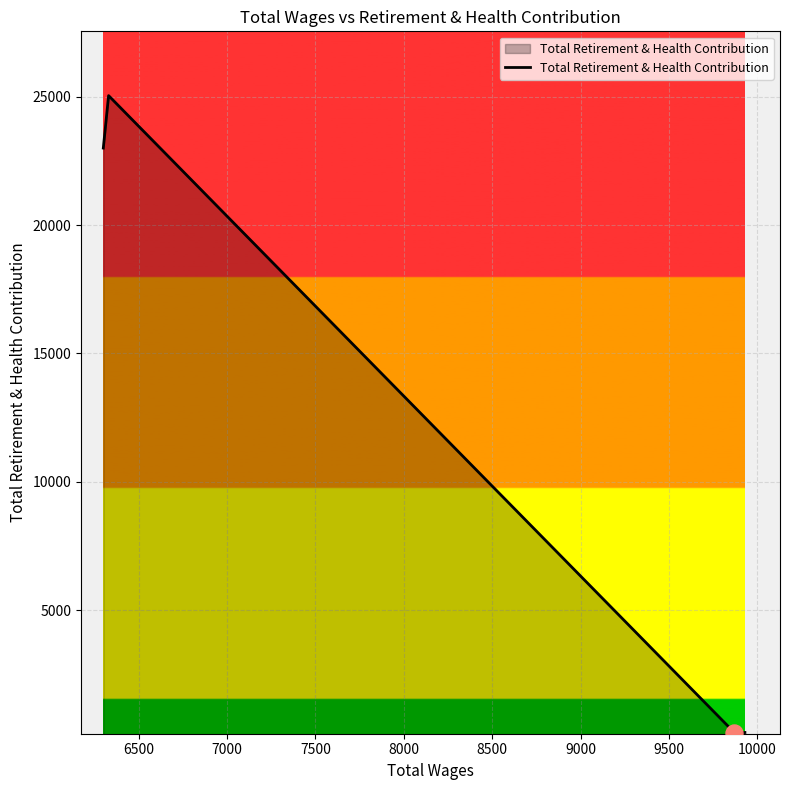

Which has a higher value, 8500 or 6500?

6500